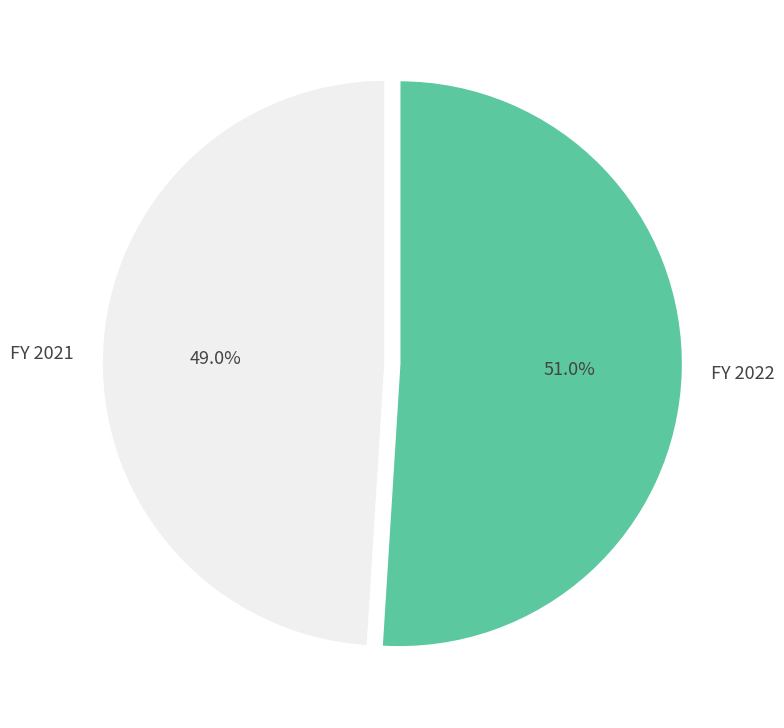

The FY 2022 slice represents 51% of the pie. True or false?

True